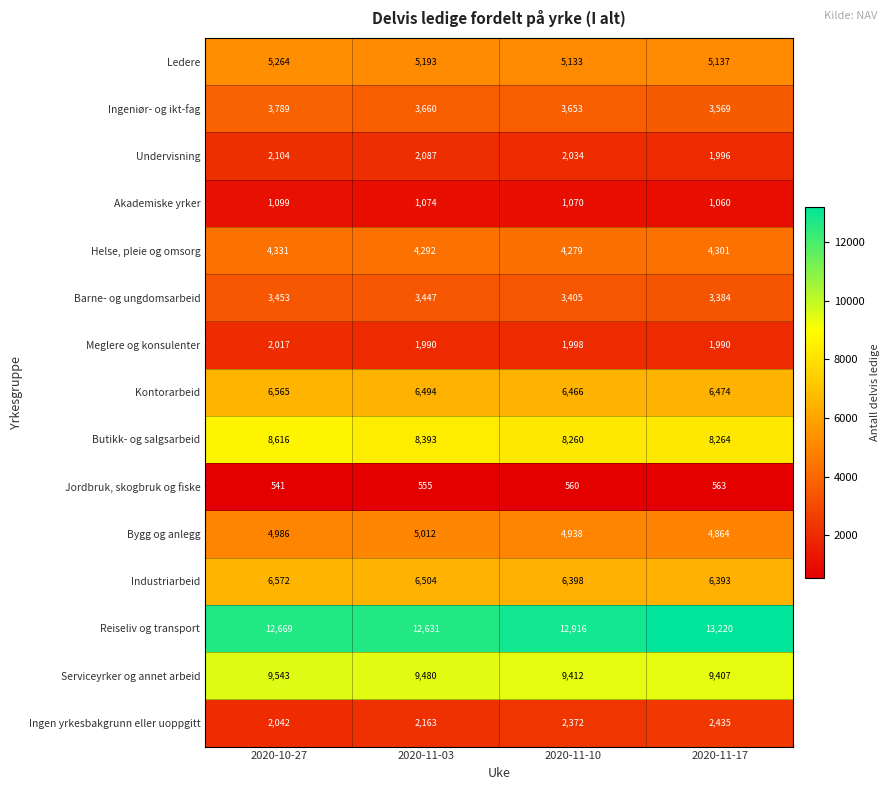

The value of Meglere og konsulenter at 2020-11-10 is 1998. True or false?

True